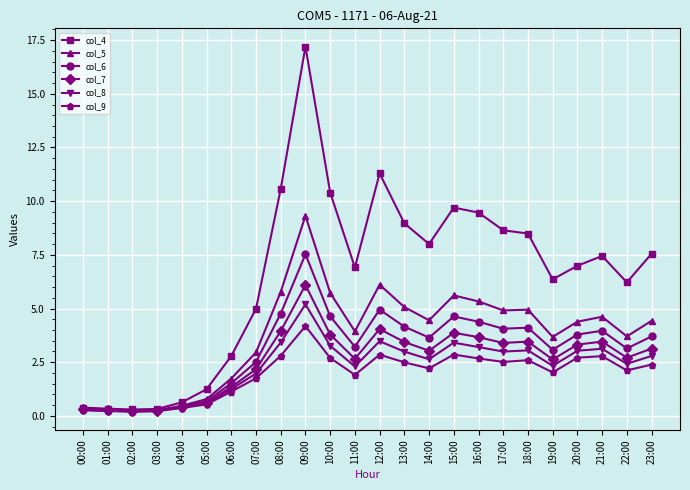

How many data points in col_6 are above 3?

16